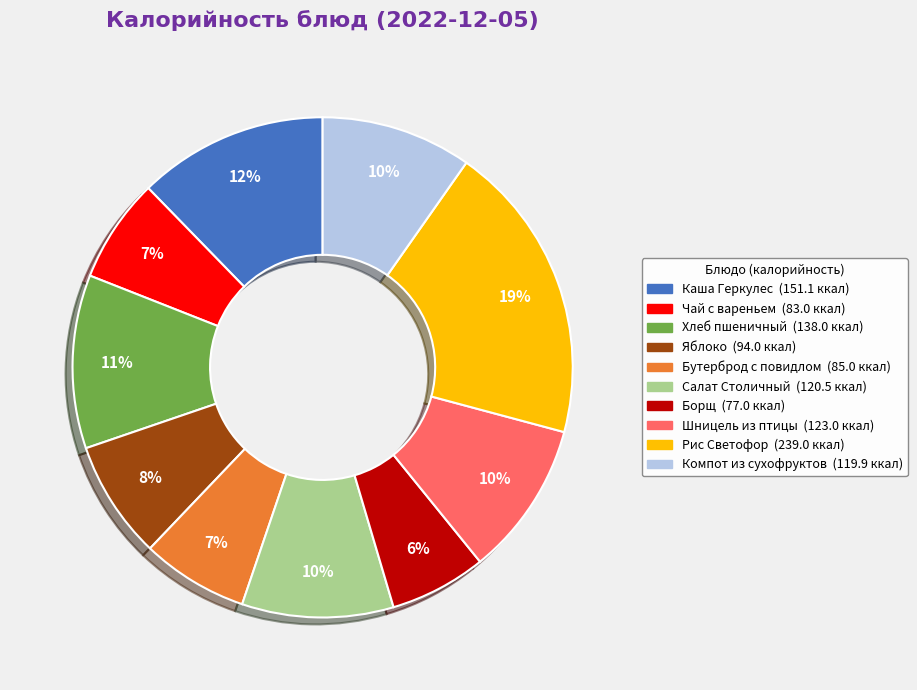

How many slices are in this pie chart?

10